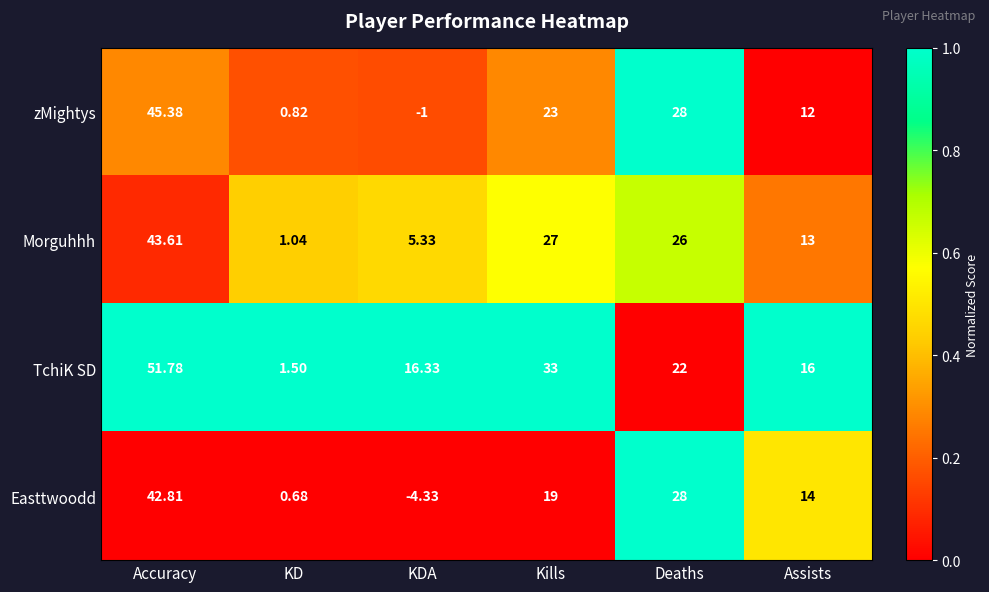

At which category does the chart reach its peak across all series?

Accuracy